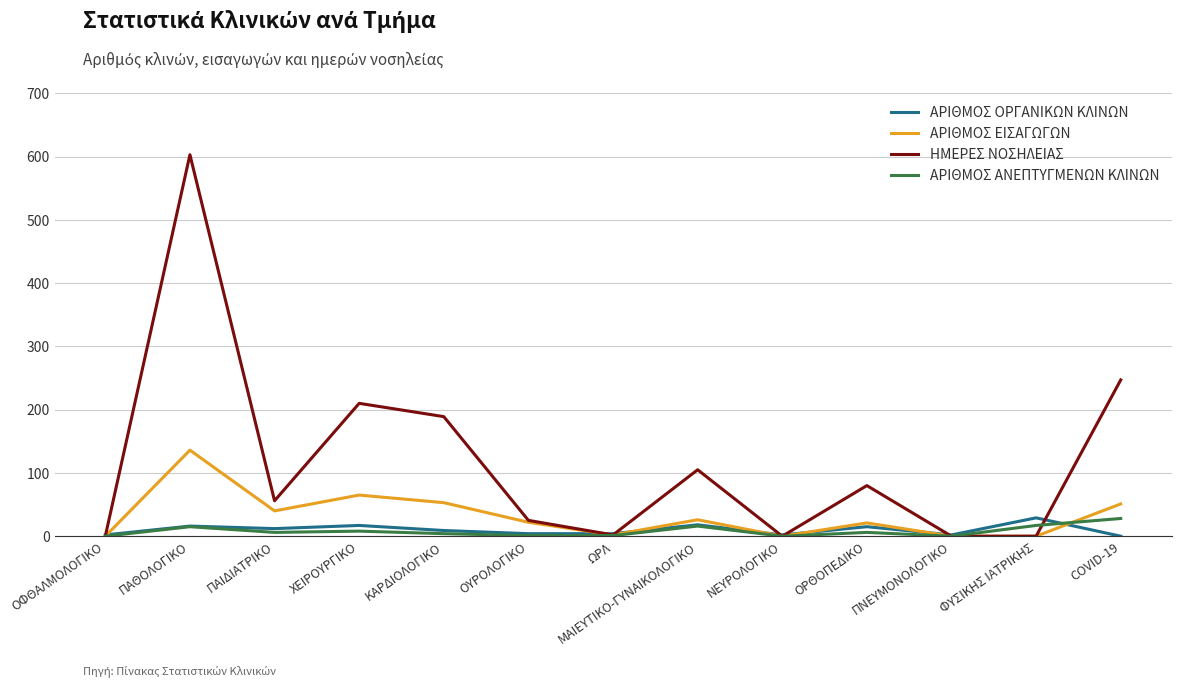

Which series has the largest total across all categories?

ΗΜΕΡΕΣ ΝΟΣΗΛΕΙΑΣ